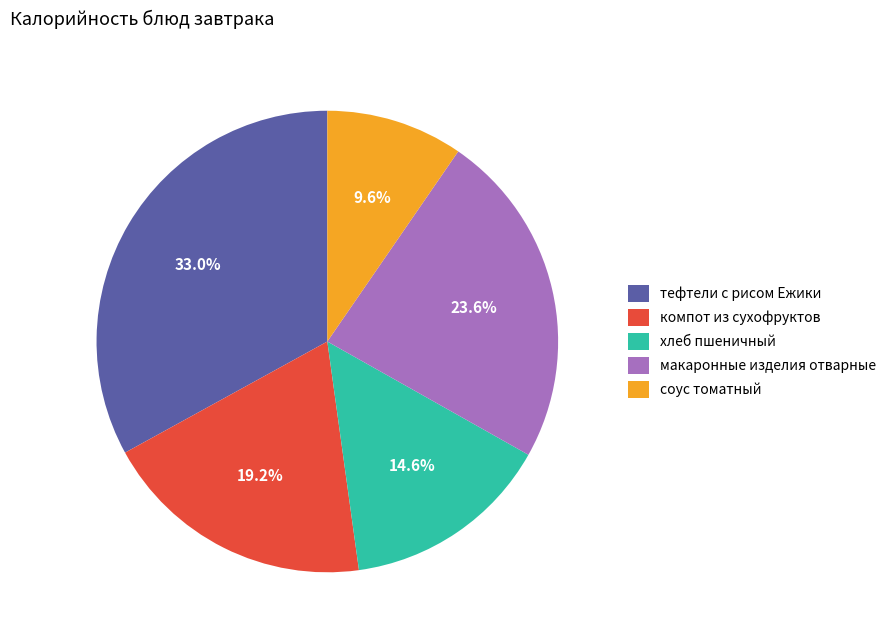

What is the smallest slice in the pie chart?

соус томатный